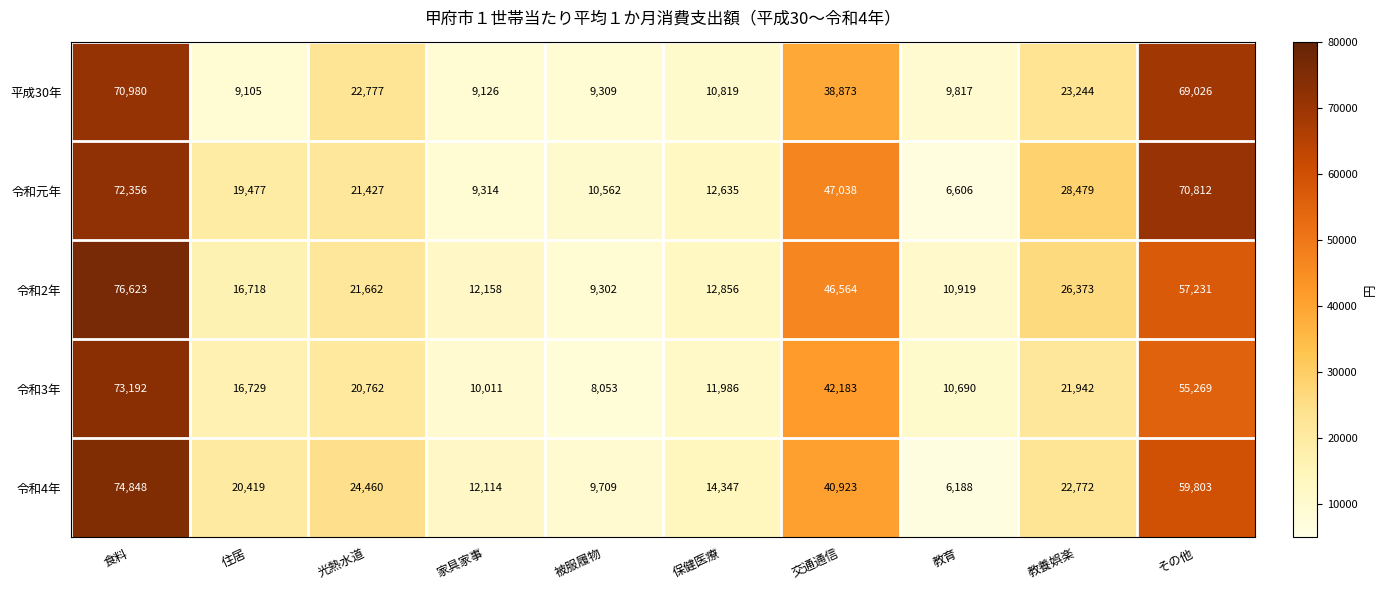

How many categories are shown in the chart?

10